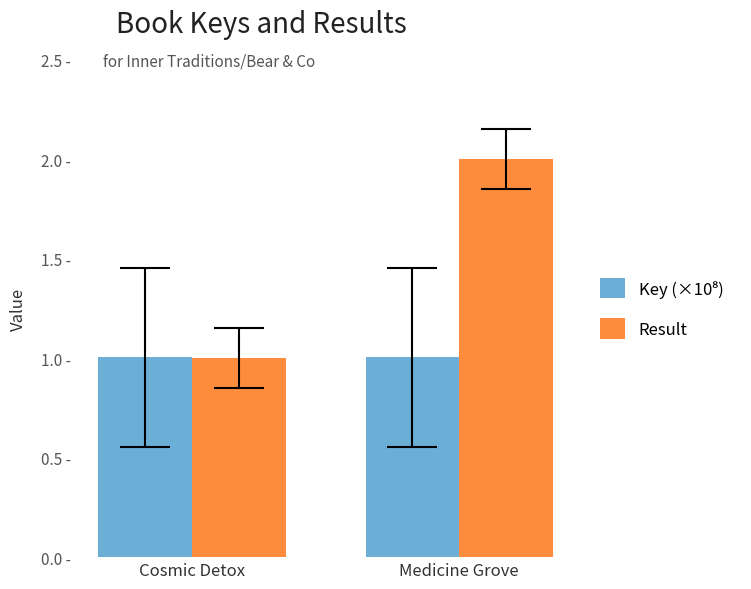

Between Cosmic Detox and Medicine Grove, which series saw the biggest shift?

Result